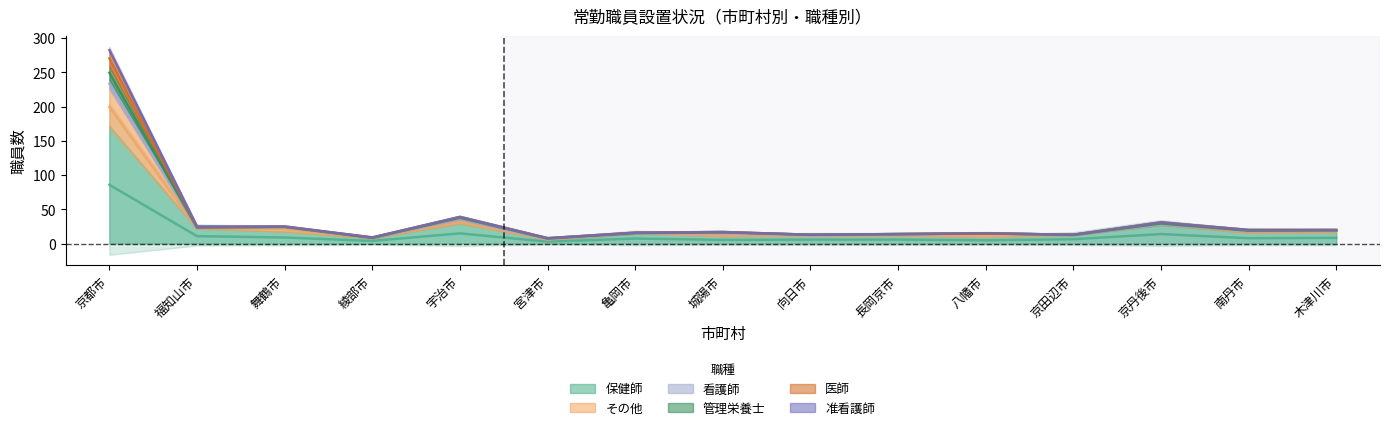

Which has a higher value, 宮津市 or 城陽市?

城陽市